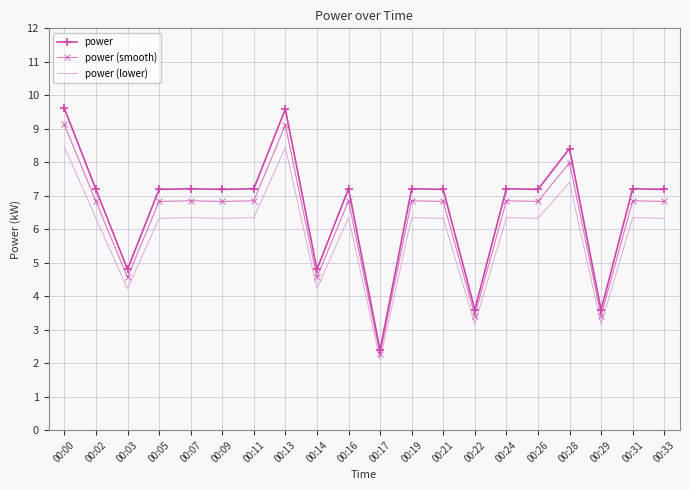

Which label corresponds to the smallest value in the chart?

00:17